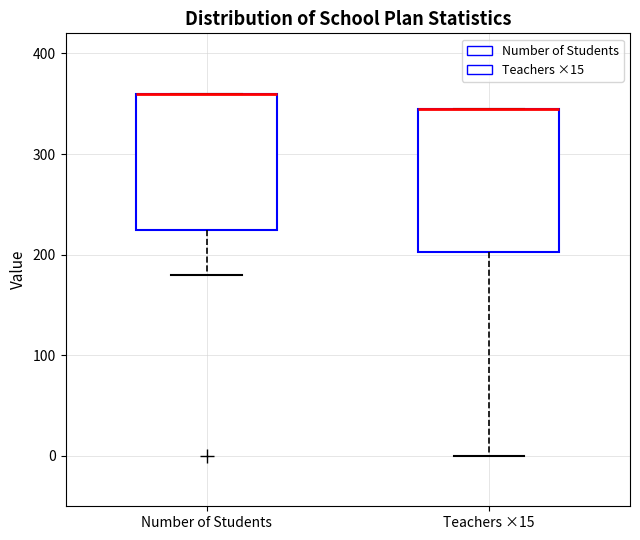

Reading left to right, transcribe this box plot: for each box, give where its median line is, the range the box spans, and where its two whiskers end, as read against the y-axis. The values are not printed on the chart, so give them approximately, as read against the axis.

Number of Students: median 360 (drawn on the box's upper edge), box 230 to 360, whiskers 180 to 360
Teachers ×15: median 350 (drawn on the box's upper edge), box 200 to 350, whiskers 0 to 350